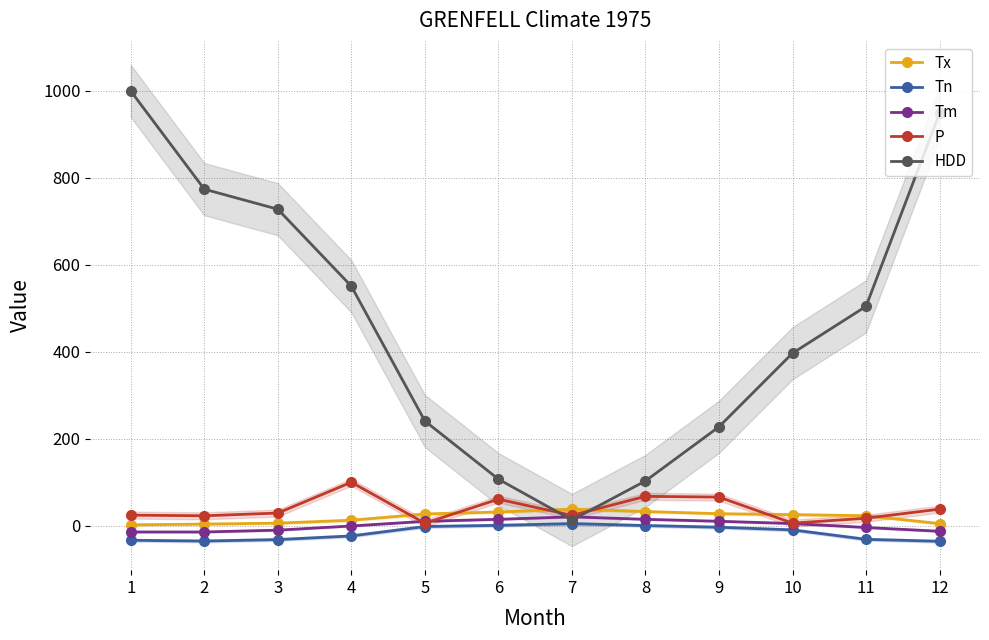

What is the minimum value shown in the chart?

-35.6